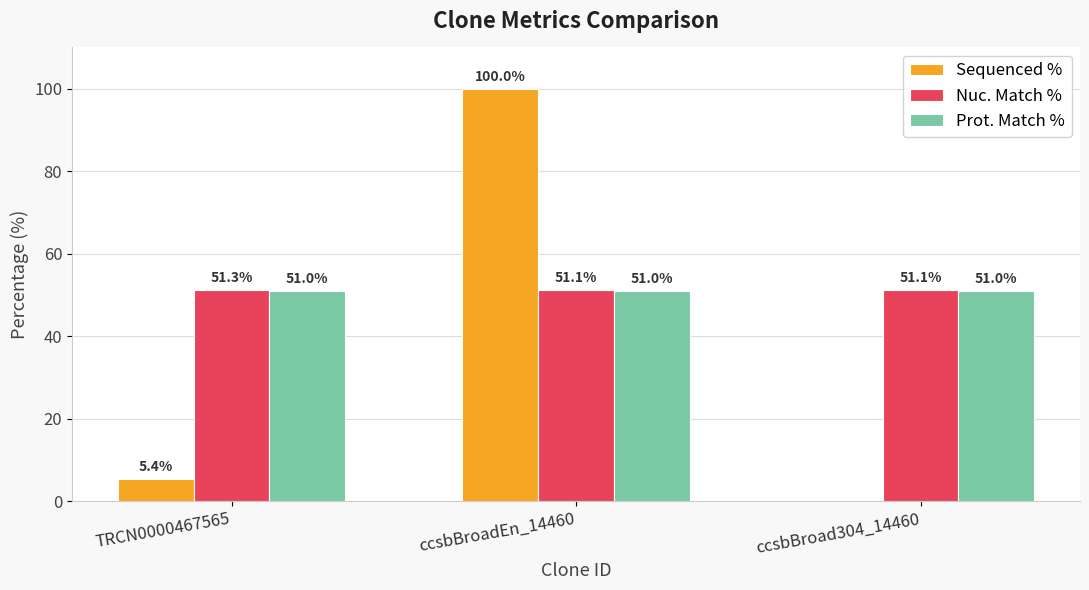

Are the bars grouped side by side (vs. stacked)?

Yes